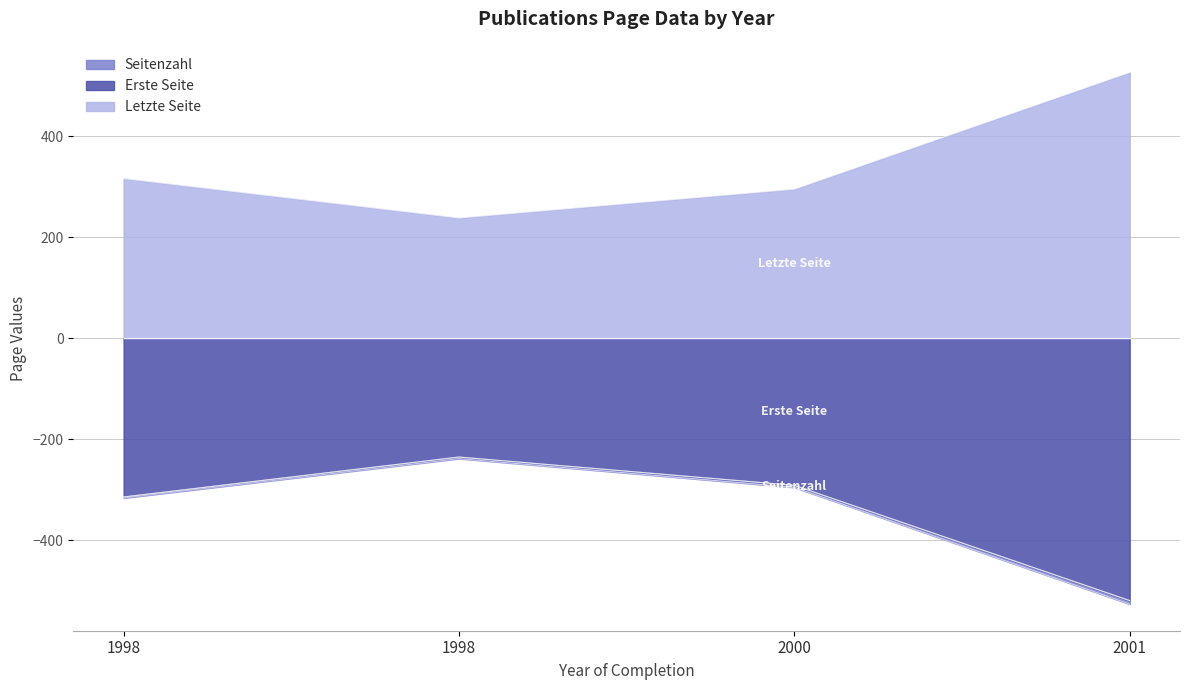

The Erste Seite series shows -291 at 2000. True or false?

True